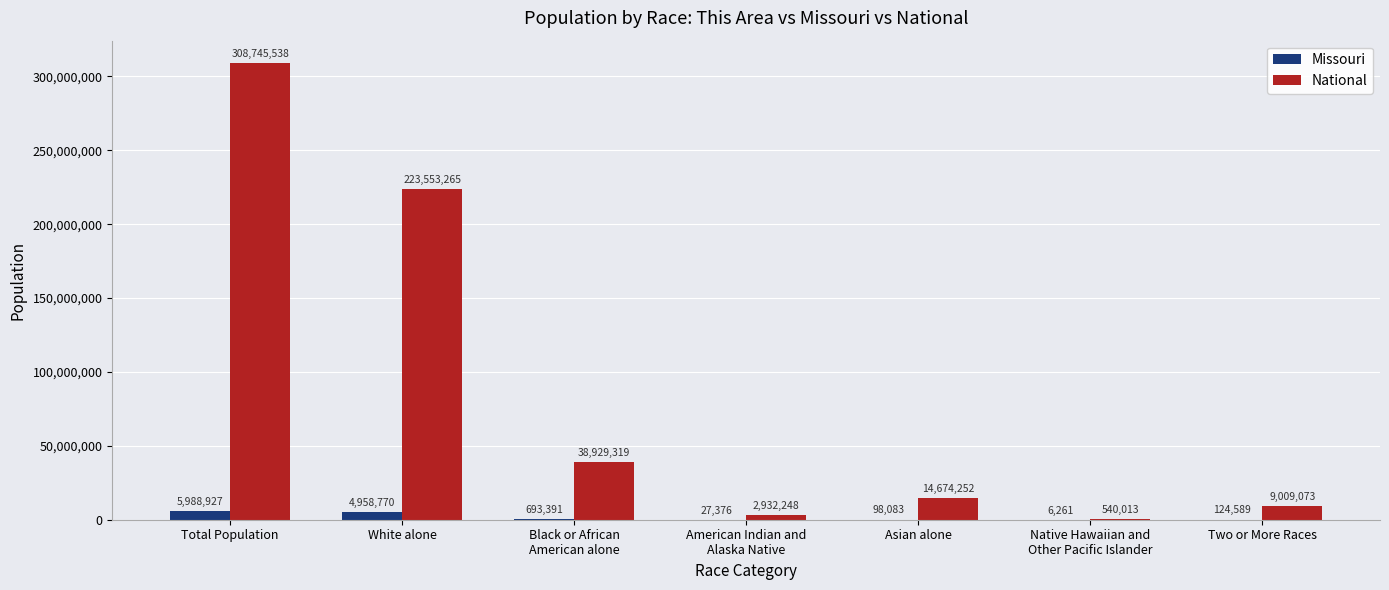

Between Total Population and Black or African
American alone, which series saw the biggest shift?

National